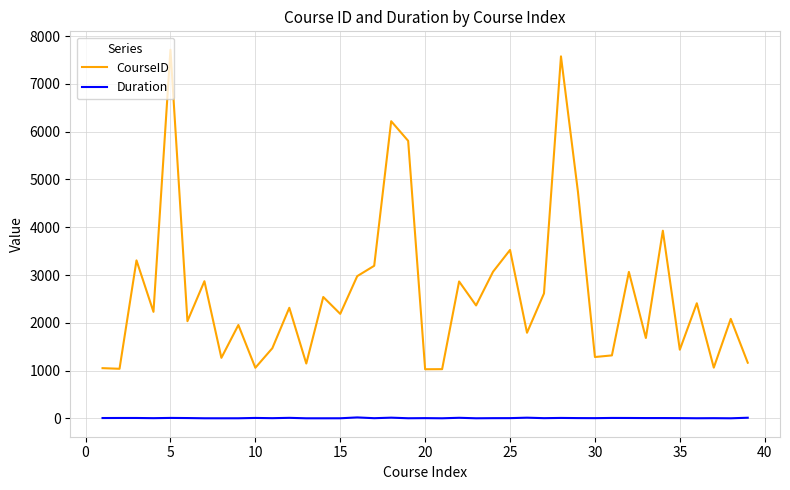

What is the highest value of the CourseID series?

7713.0